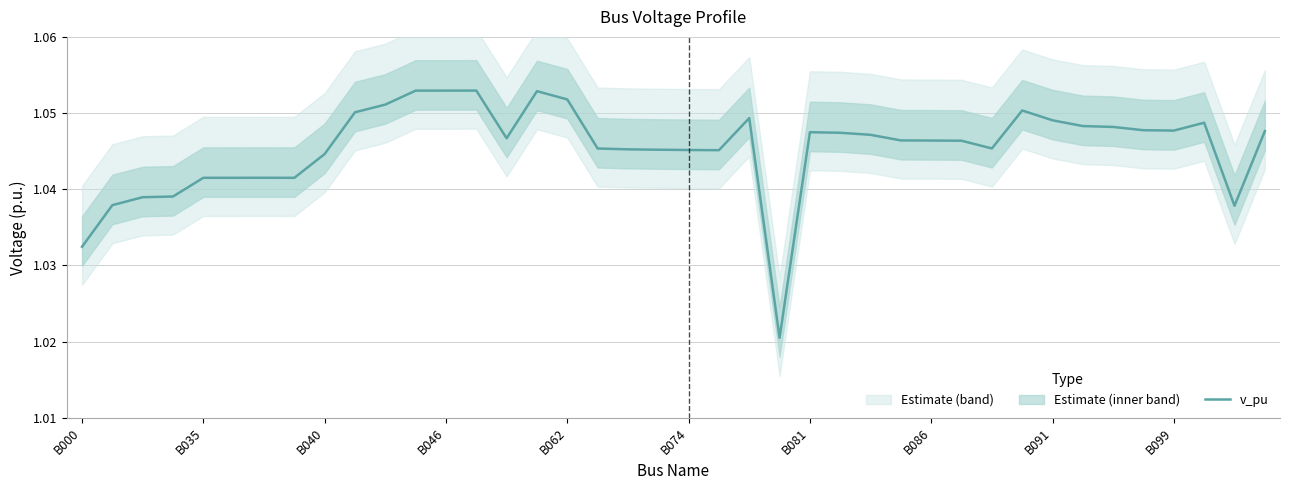

How many lines are shown in the chart?

1